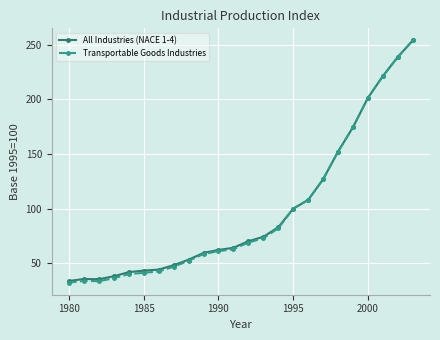

Which series has the largest range (max minus min)?

Transportable Goods Industries